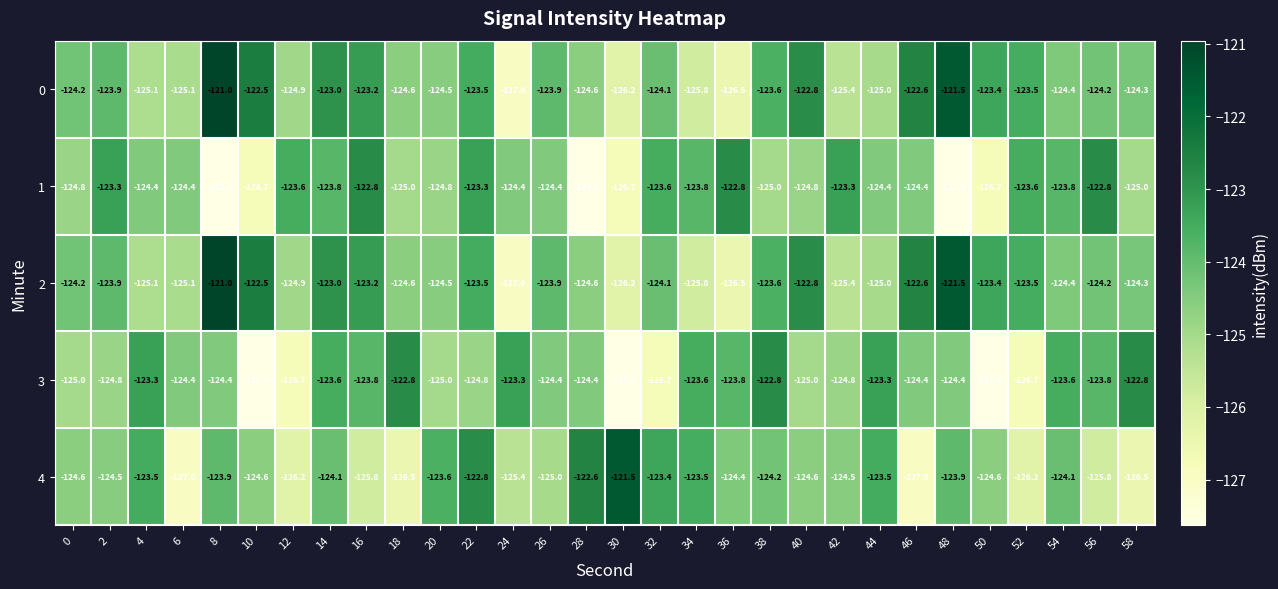

What is the difference between the 2 values at 28 and 36?

1.9